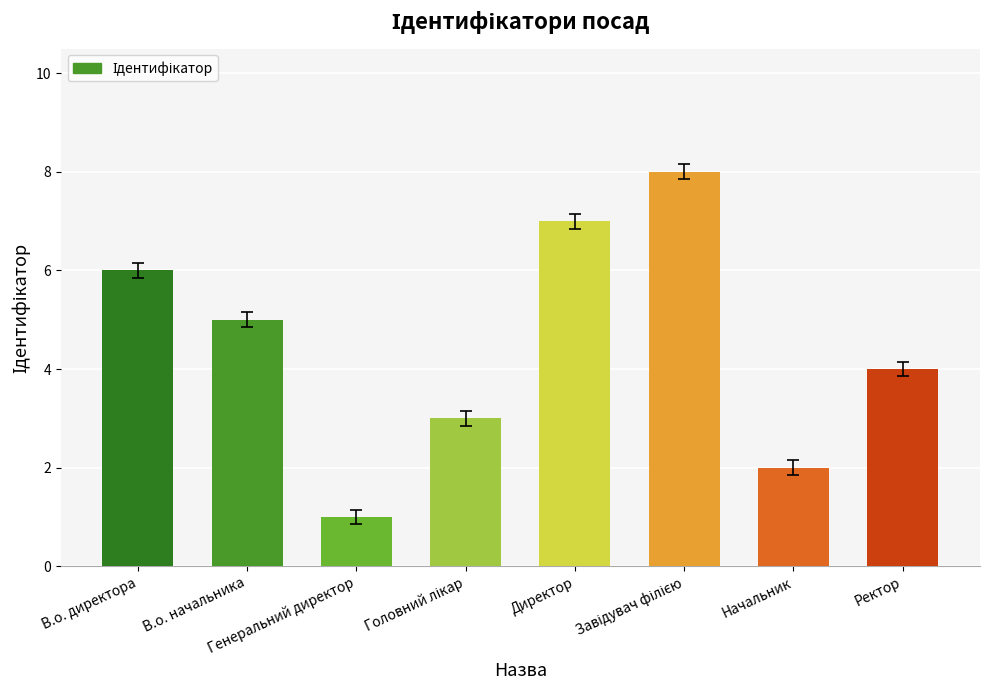

What is the sum of all values?

36